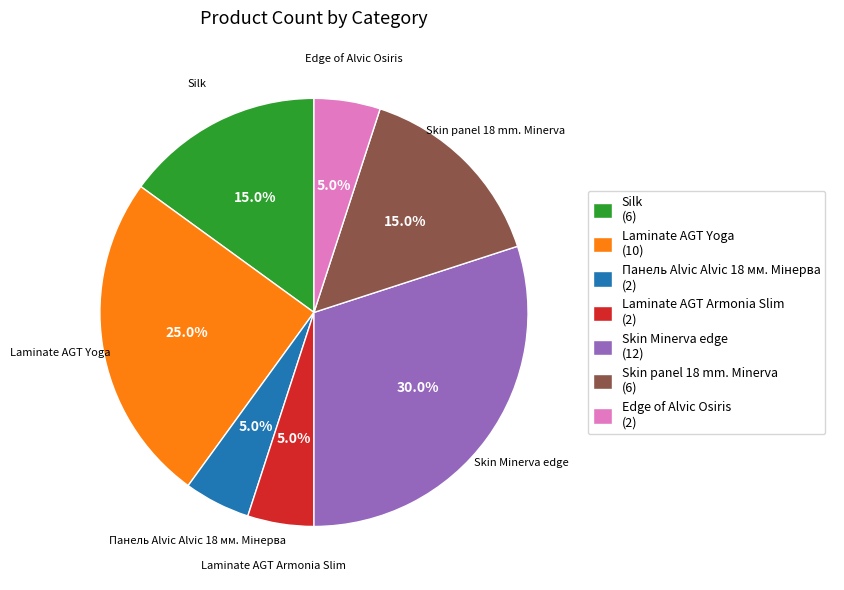

How many segments does this pie chart have?

7